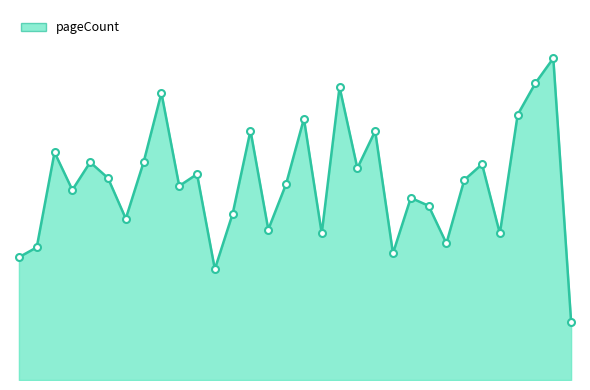

What is the sum of all values?

12765